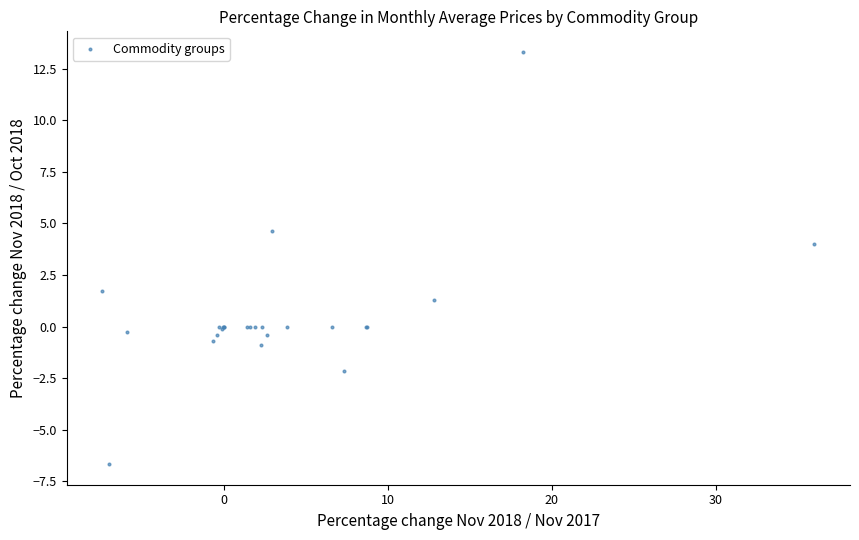

What Y value in the scatter plot is closest to 3?

4.0